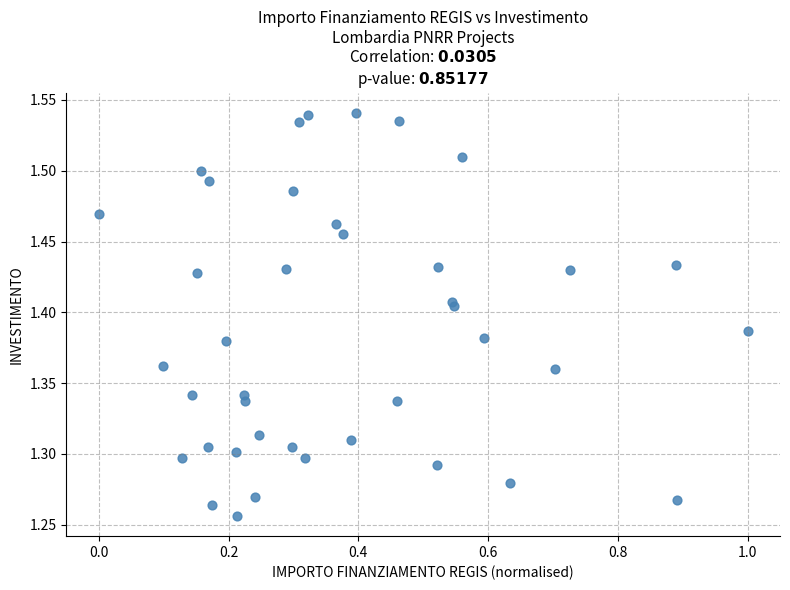

What is the range of Y values (max minus min)?

0.3